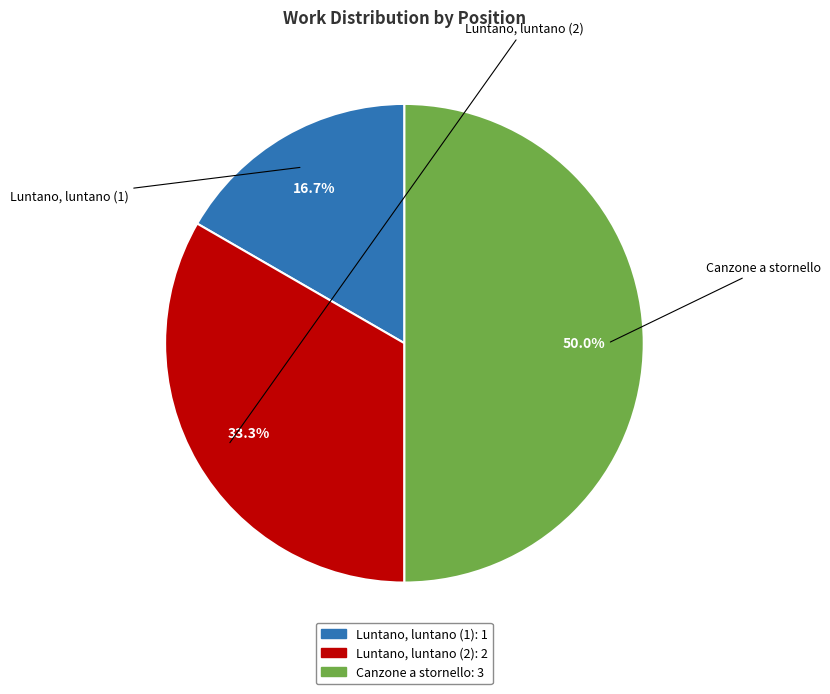

Does Luntano, luntano (2) account for over 50% of the chart?

No